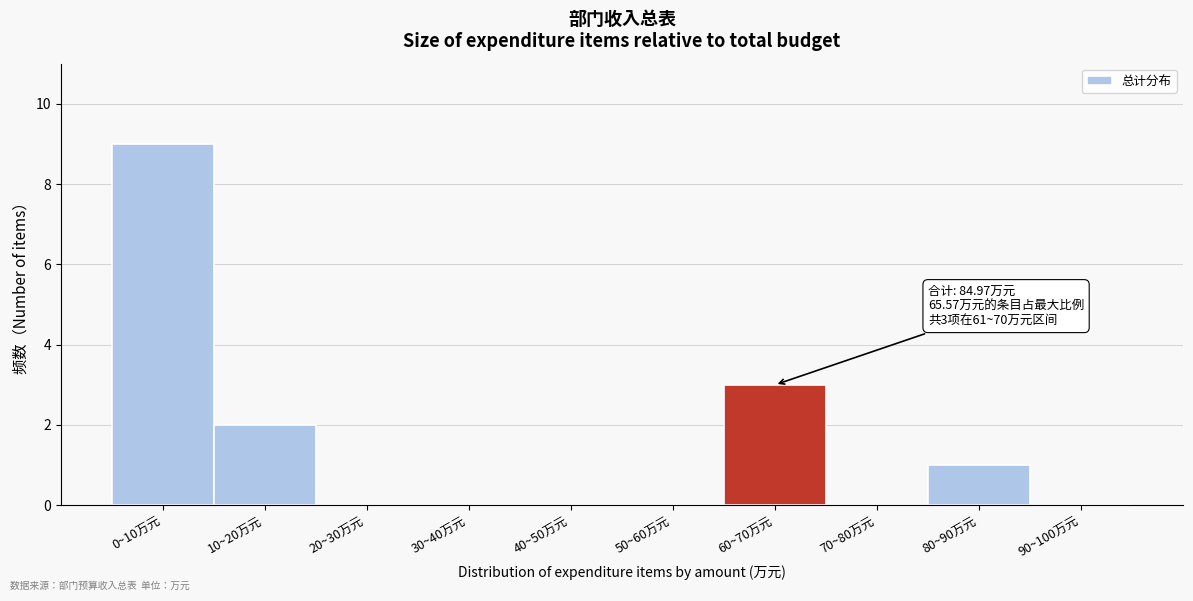

Reading left to right, list all the values displayed in this chart.

0~10万元=9	10~20万元=2	20~30万元=0	30~40万元=0	40~50万元=0	50~60万元=0	60~70万元=3	70~80万元=0	80~90万元=1	90~100万元=0